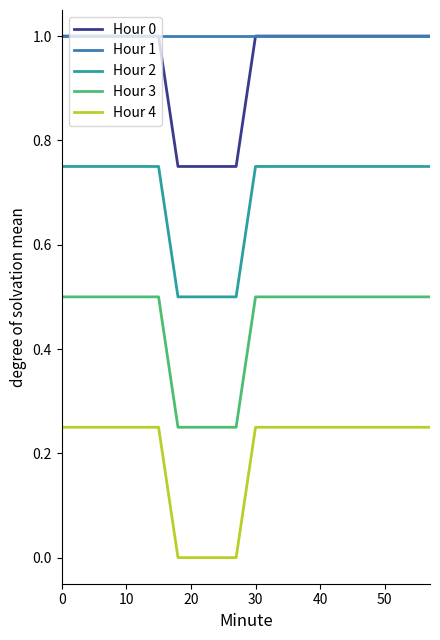

Which series has the largest total across all categories?

Hour 1